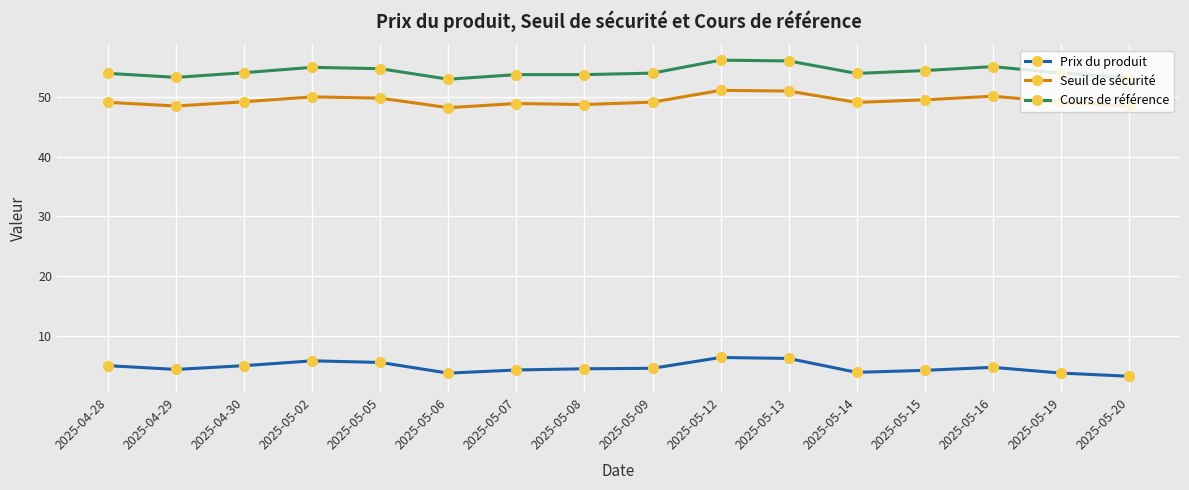

What is the sum of the Seuil de sécurité values at 2025-05-13 and 2025-05-12?

102.0